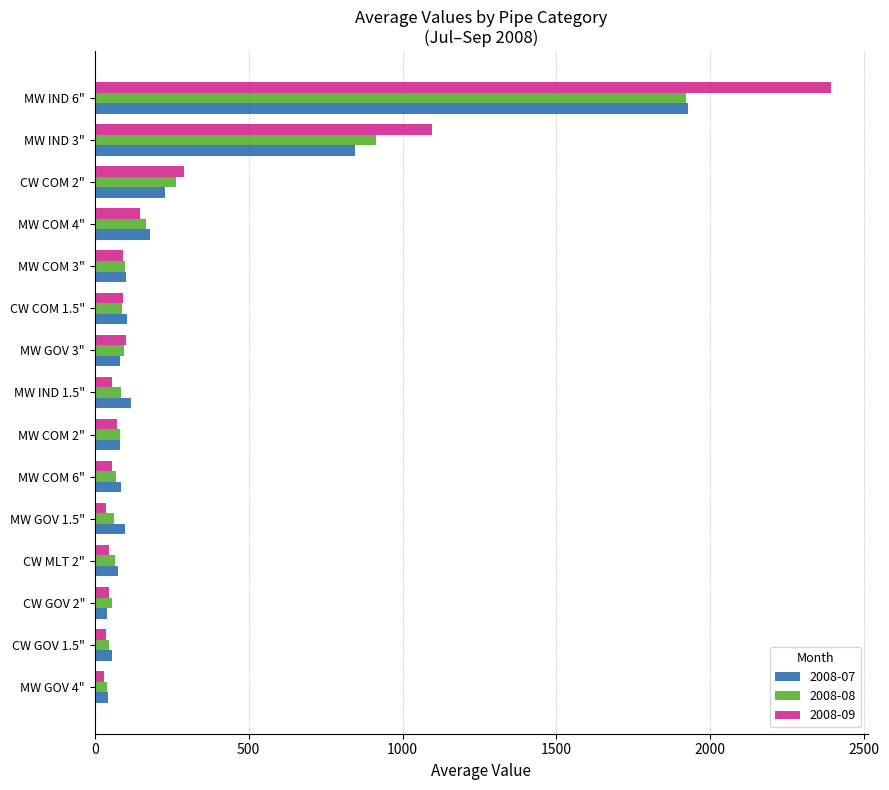

The value of 2008-09 at MW COM 4" is 262.2. True or false?

False